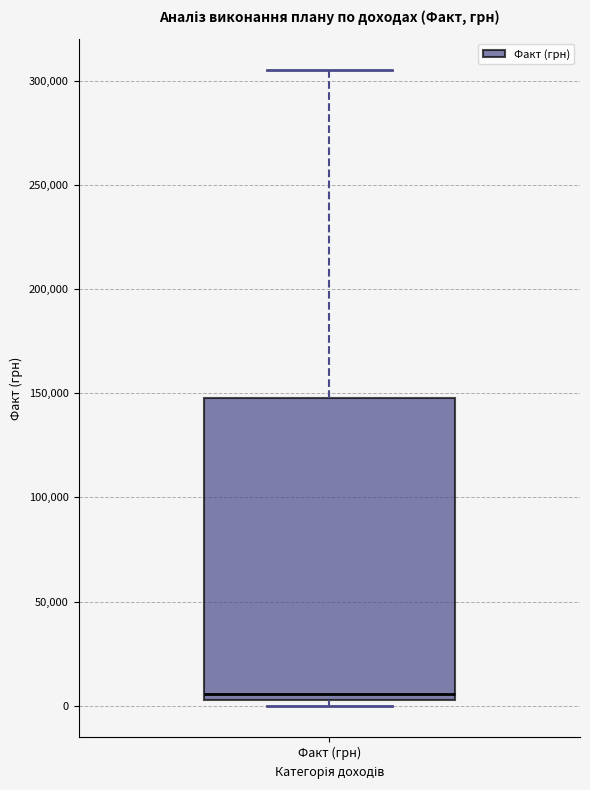

Transcribe this box plot: give where the median line is, the range the box spans, and where the two whiskers end, as read against the y-axis. The values are not printed on the chart, so give them approximately, as read against the axis.

median 5000 (just above the box's lower edge), box 5000 to 150000, whiskers 0 to 305000